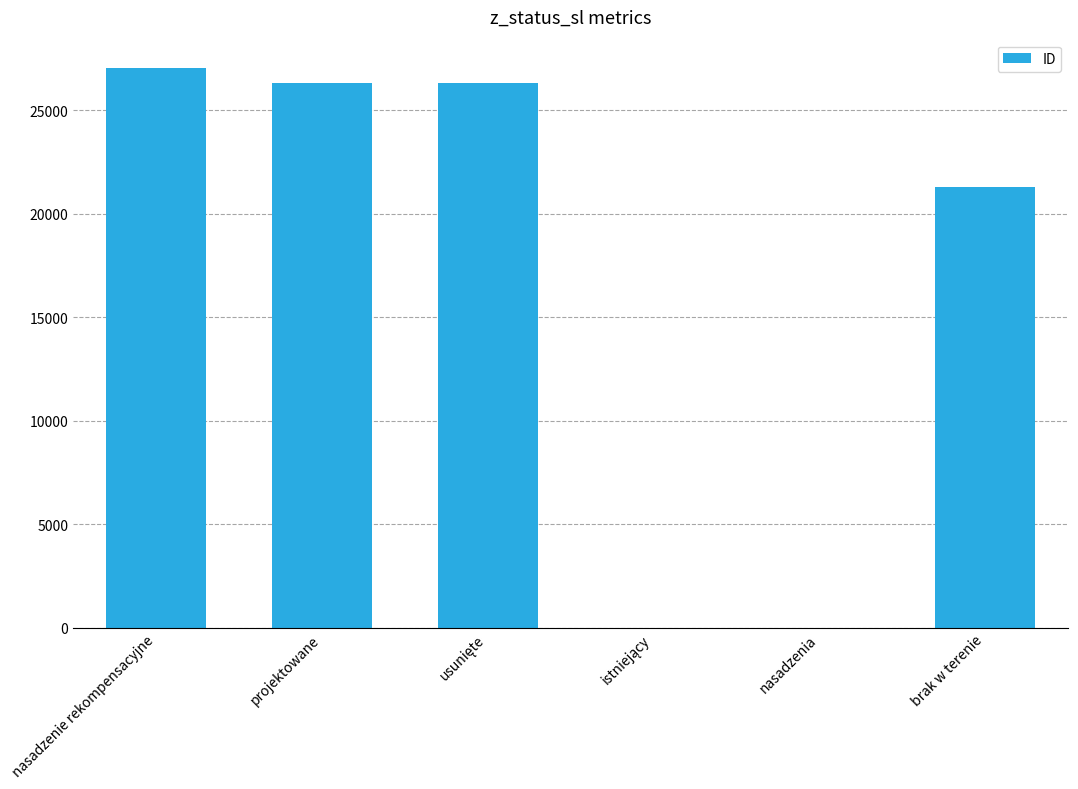

The value at nasadzenie rekompensacyjne is 27046. True or false?

True